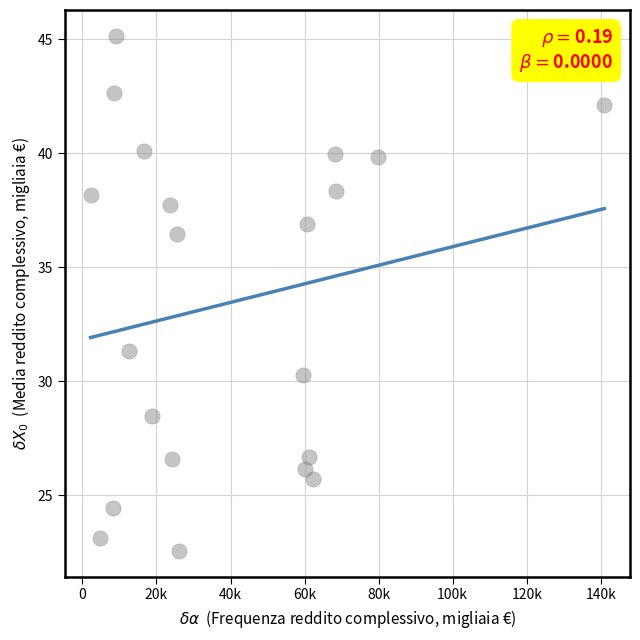

What is the range of Y values (max minus min)?

22.6